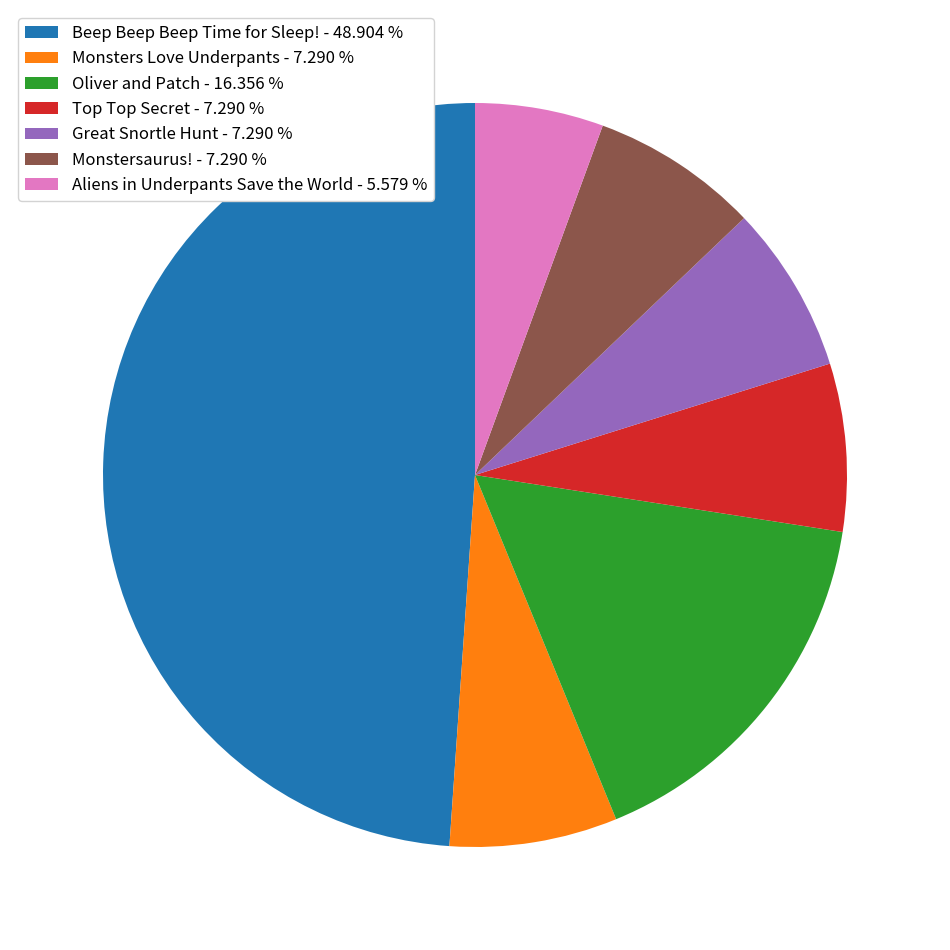

Count the number of slices in the pie.

7